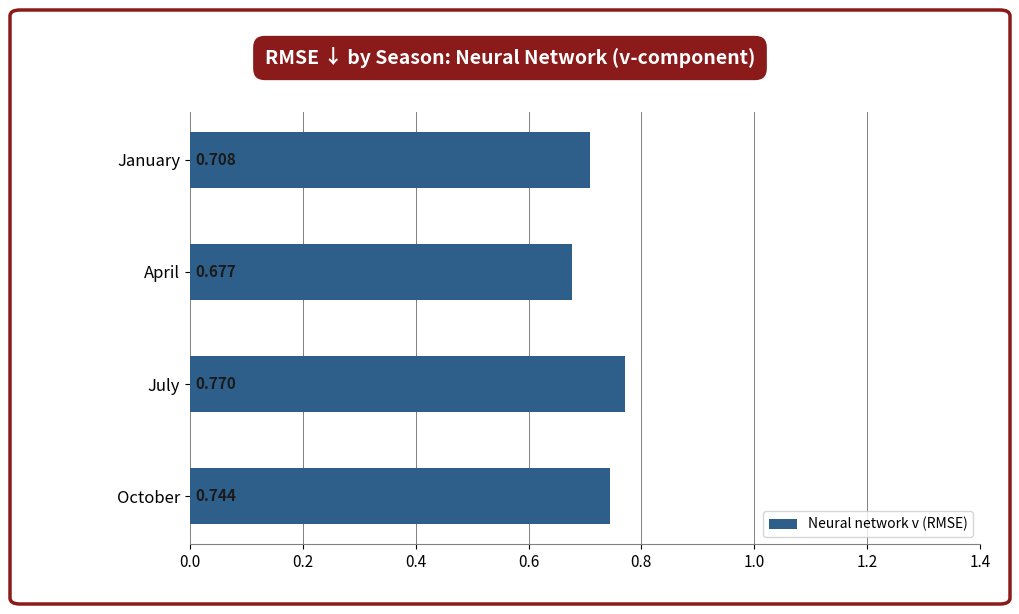

Which has a higher value, October or July?

July